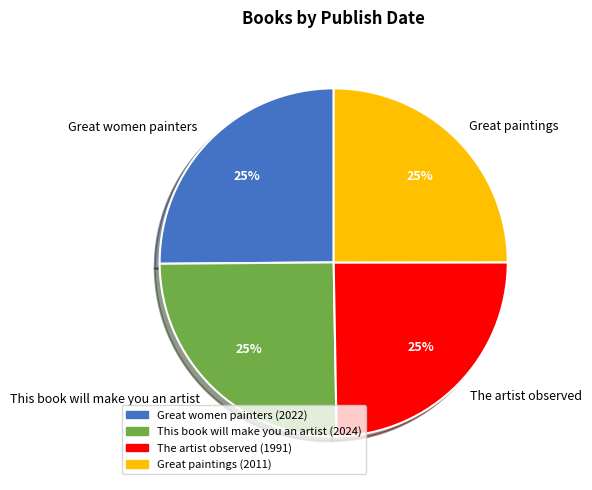

Approximately how many times larger is the value at Great paintings compared to The artist observed?

1.0